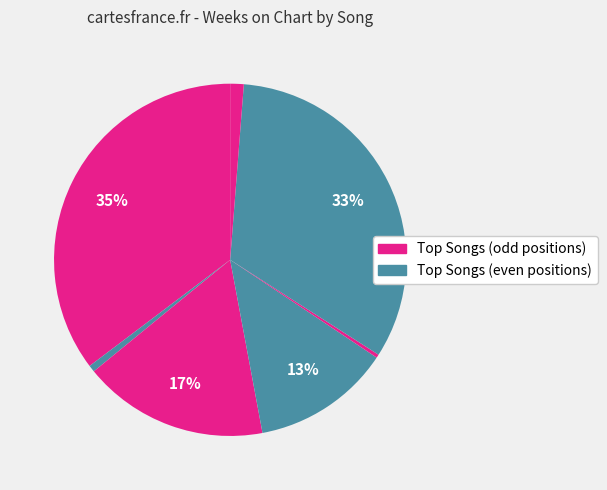

Count the number of slices in the pie.

7